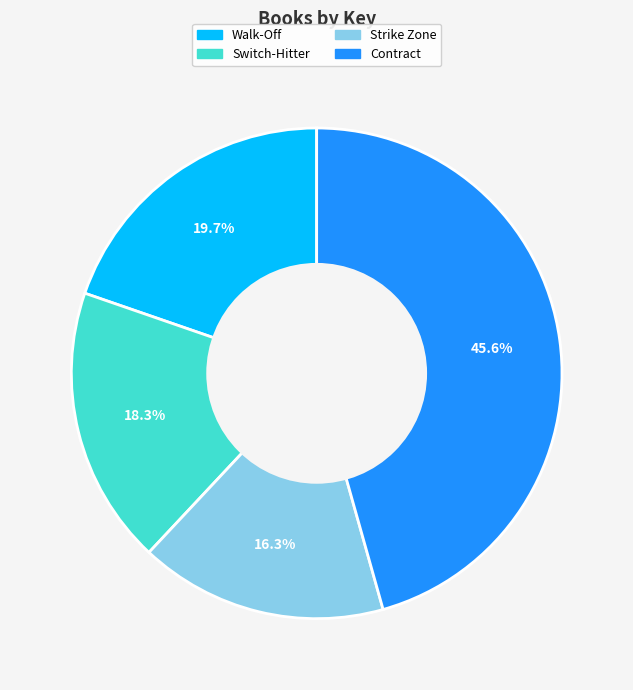

What is the largest slice in the pie chart?

Contract